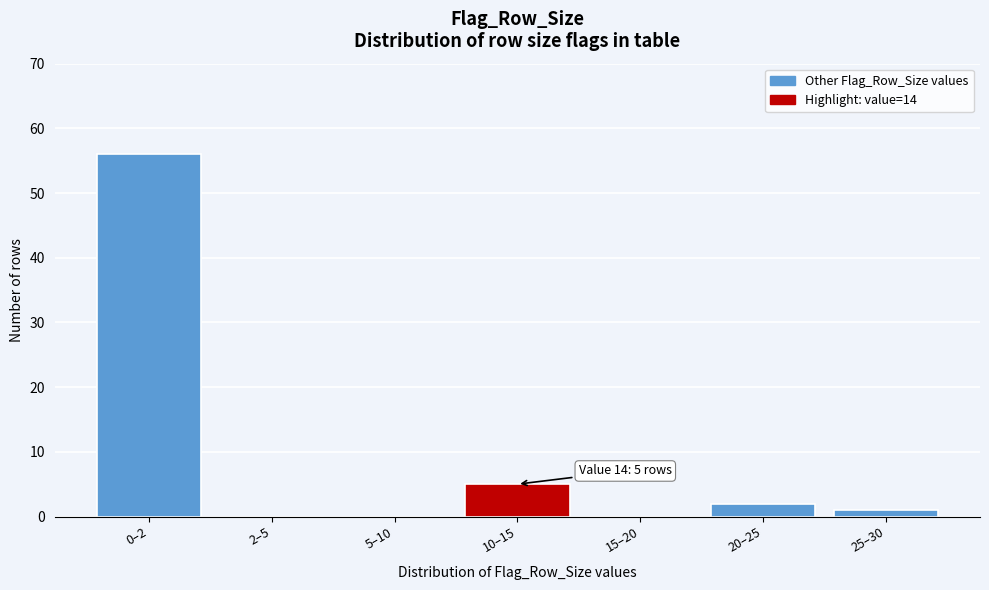

Reading right to left, list all the values displayed in this chart.

25–30=1	20–25=2	15–20=0	10–15=5	5–10=0	2–5=0	0–2=56